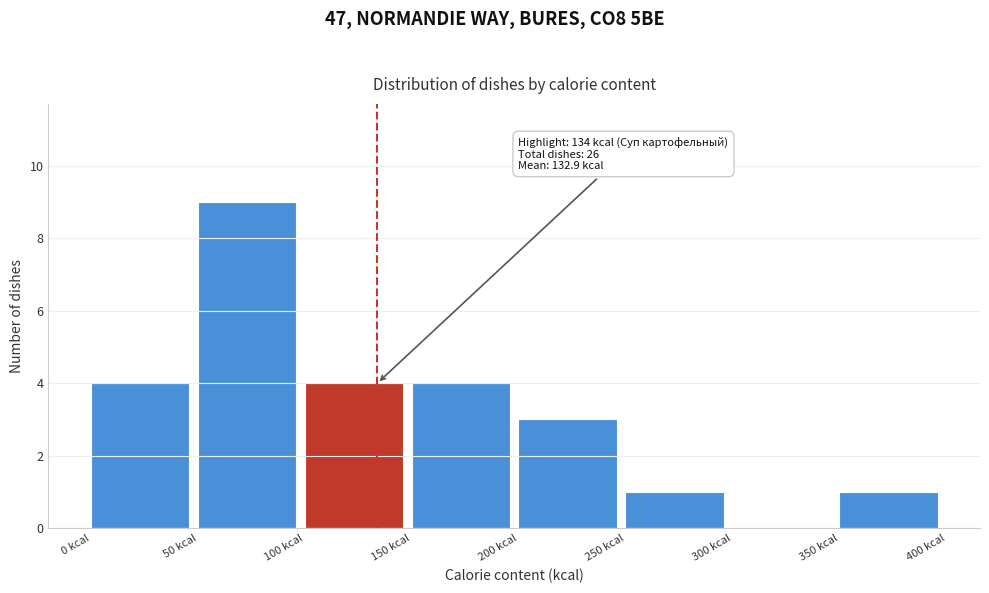

Over which range of the x-axis is the bar tallest?

50 to 100